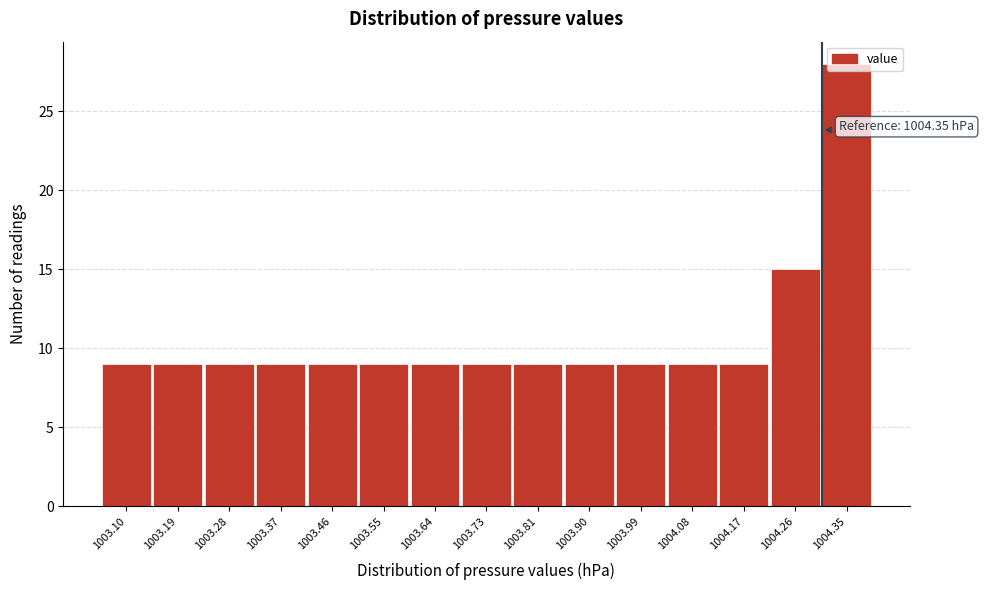

What is the difference between the maximum and minimum values?

19